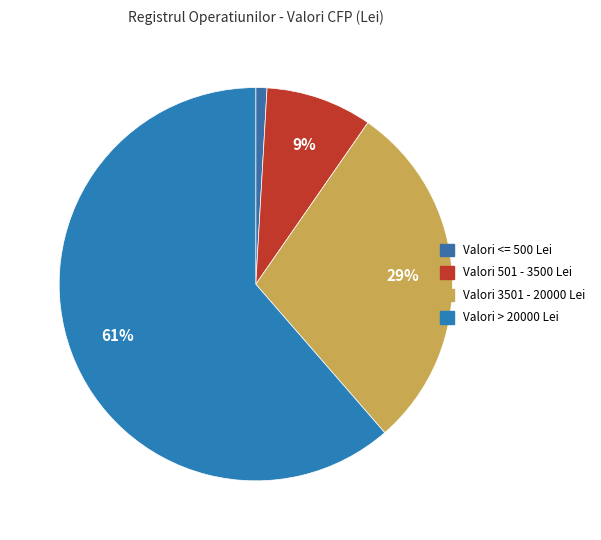

Count the number of slices in the pie.

4